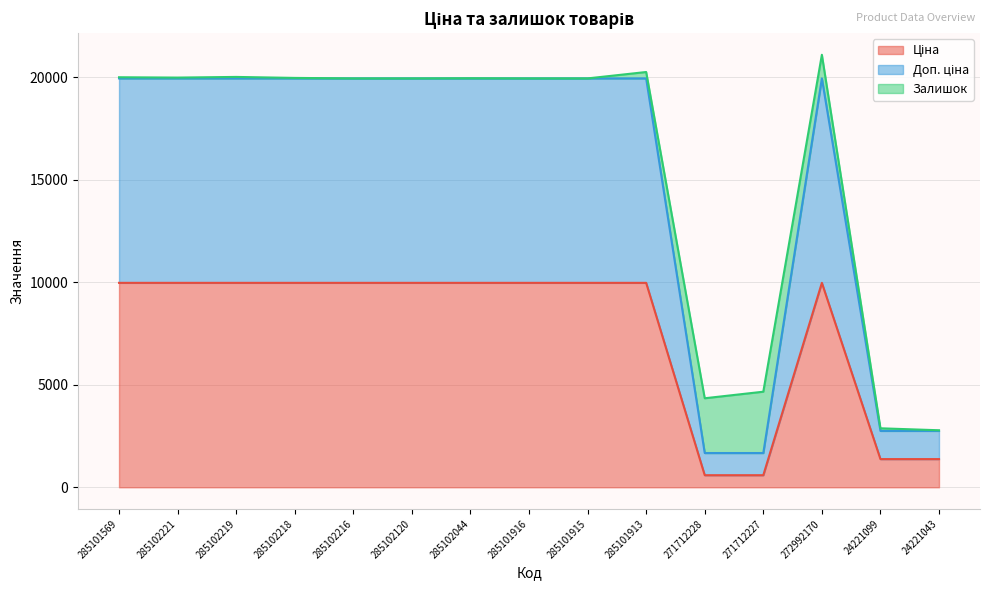

What is the difference between the Ціна values at 24221099 and 285102044?

8599.5